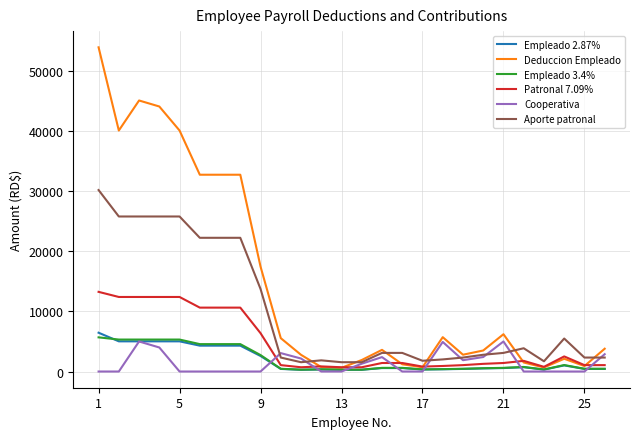

Which series has the widest spread of values?

Deduccion Empleado